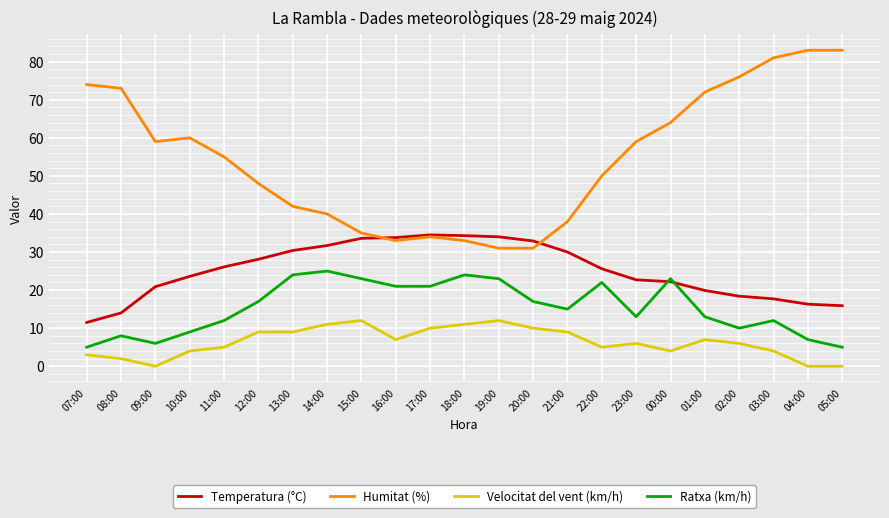

What is the total value across all series at 11:00?

98.1